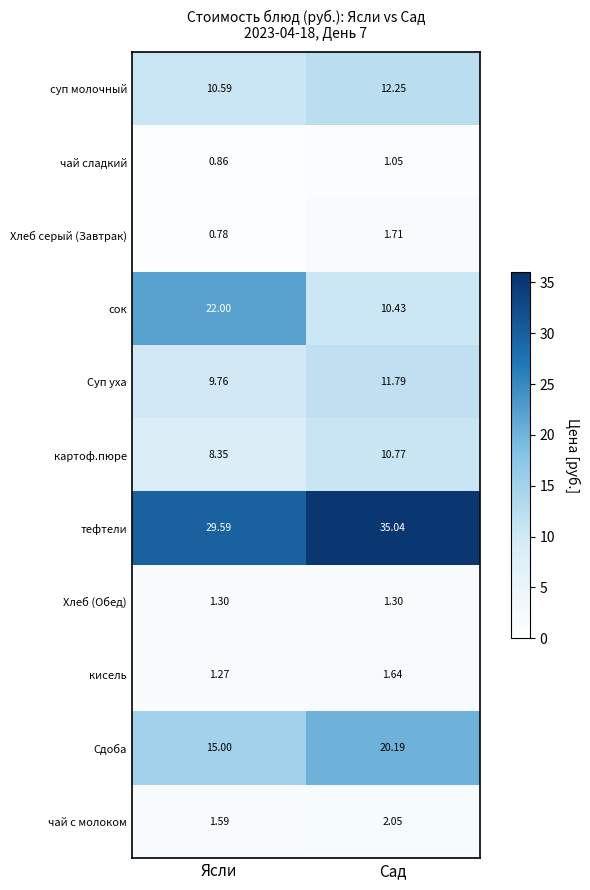

What is the spread (max minus min) of values at Сад?

34.0